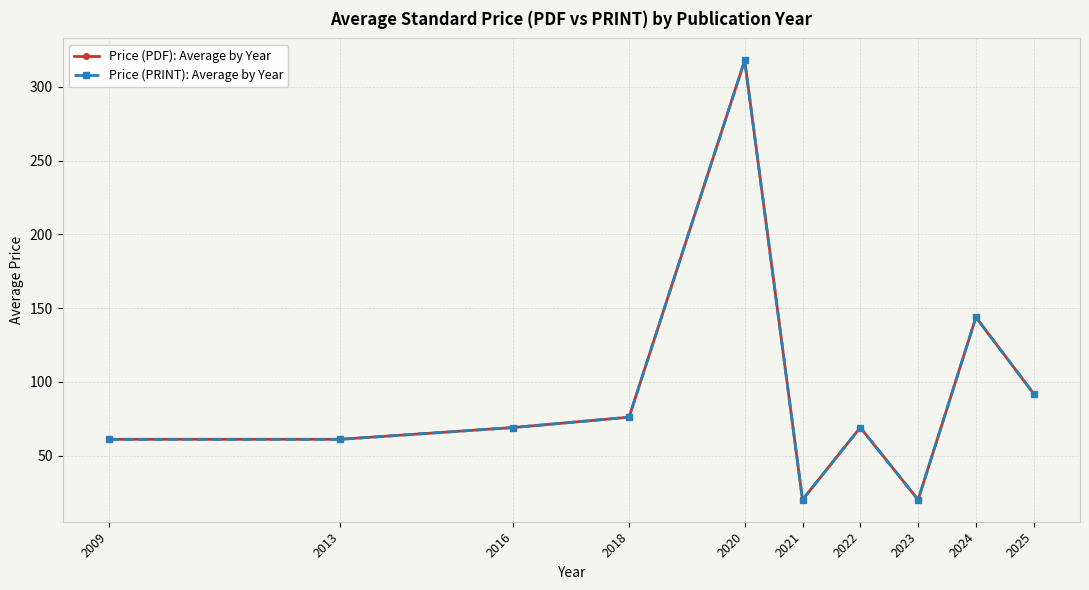

Reading left to right, transcribe all the data shown in this chart.

Price (PDF): Average by Year: 61.0	61.0	69.0	76.0	318.0	20.0	69.0	20.0	143.8	91.9
Price (PRINT): Average by Year: 61.0	61.0	69.0	76.0	318.0	20.0	69.0	20.0	143.8	91.9